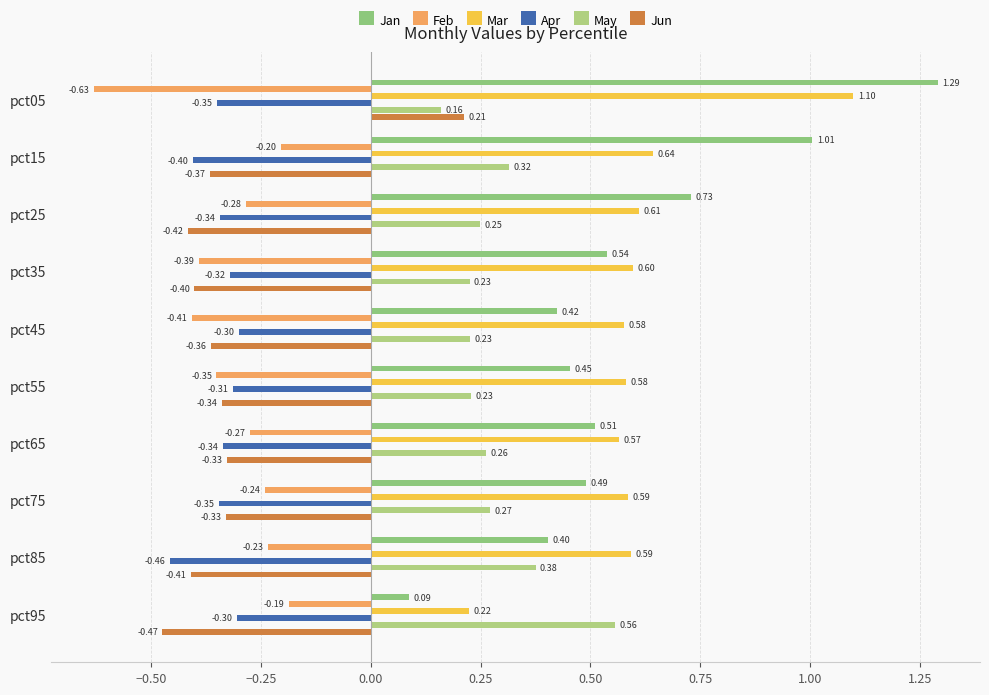

Count the number of data series in this chart.

6